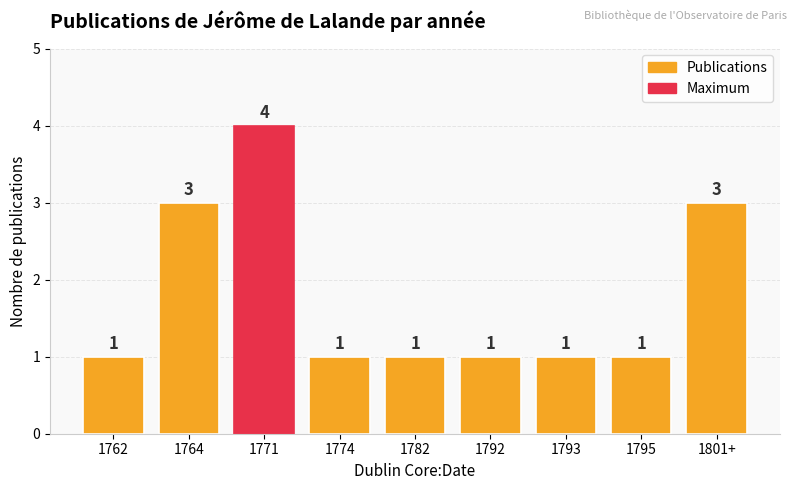

What is the sum of all values?

16